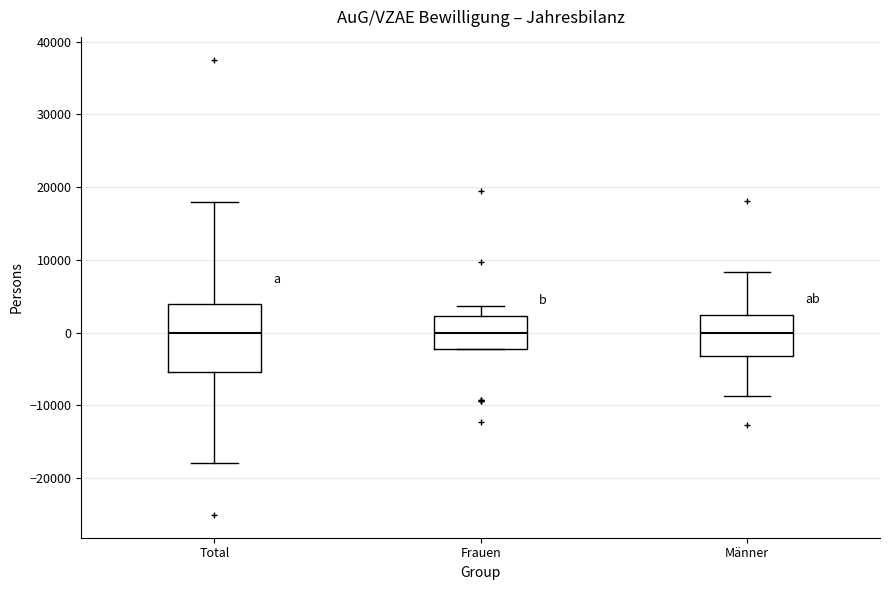

Reading left to right, transcribe this box plot: for each box, give where its median line is, the range the box spans, and where its two whiskers end, as read against the y-axis. The values are not printed on the chart, so give them approximately, as read against the axis.

Total: median 0, box -5000 to 4000, whiskers -18000 to 18000
Frauen: median 0, box -2000 to 2000, whiskers -2000 to 4000
Männer: median 0, box -3000 to 2000, whiskers -9000 to 8000